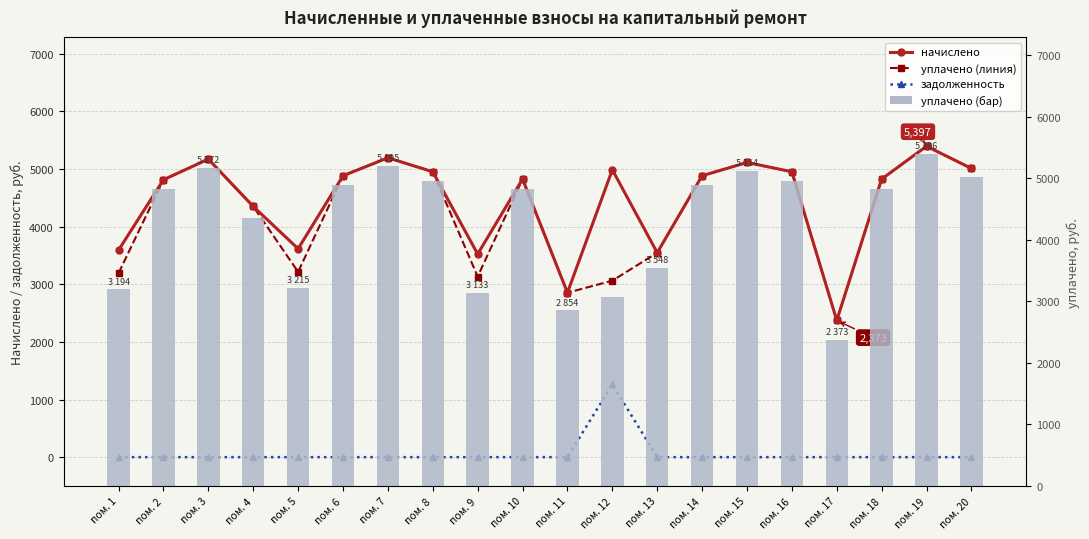

Between пом. 5 and пом. 20, which series saw the biggest shift?

уплачено (линия)